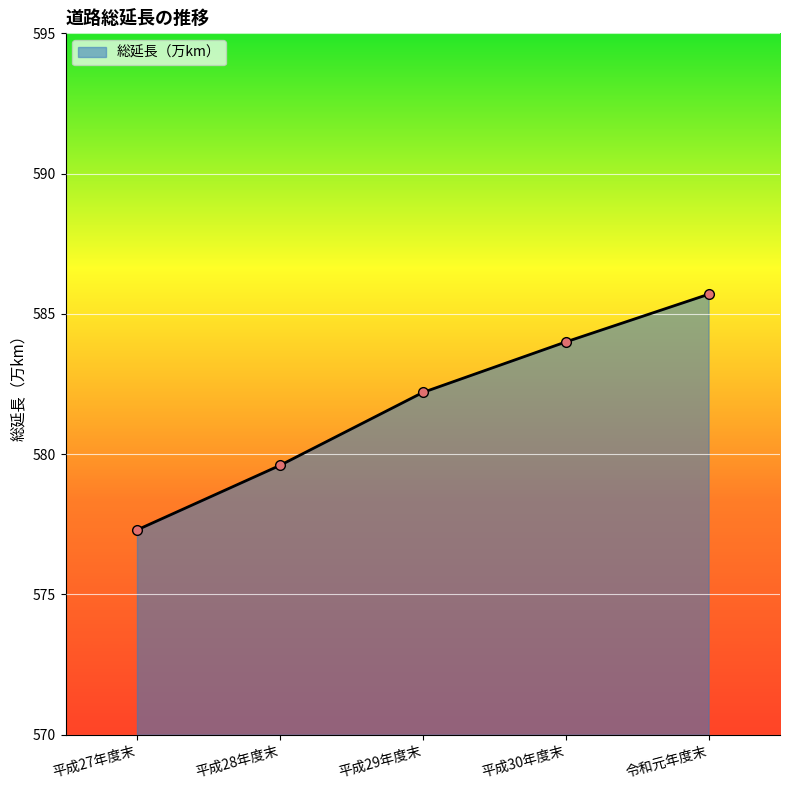

Reading left to right, transcribe all the data shown in this chart.

577.3	579.6	582.2	584.0	585.7